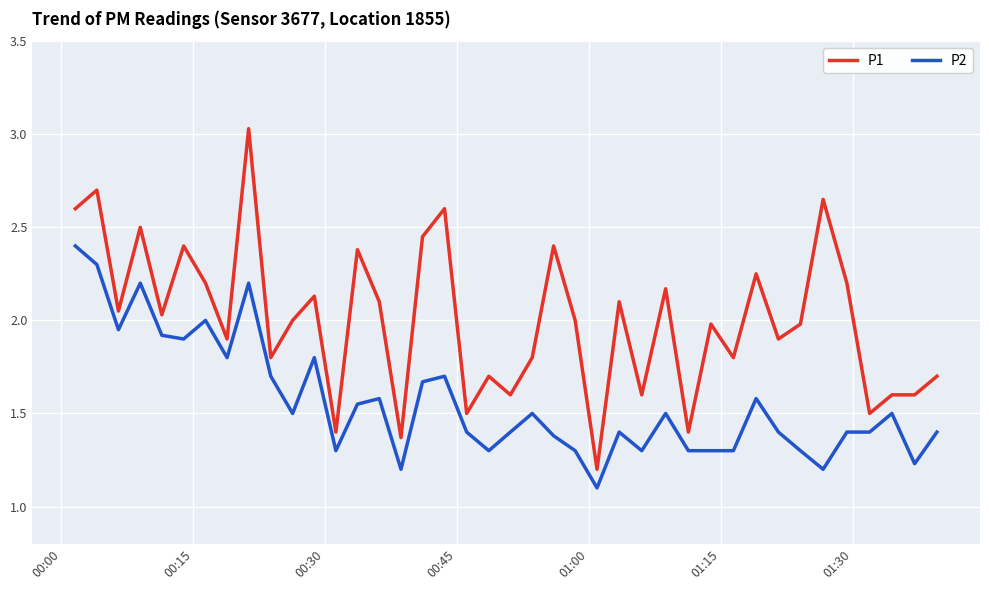

Rank the series by their maximum value, from lowest to highest.

P2, P1